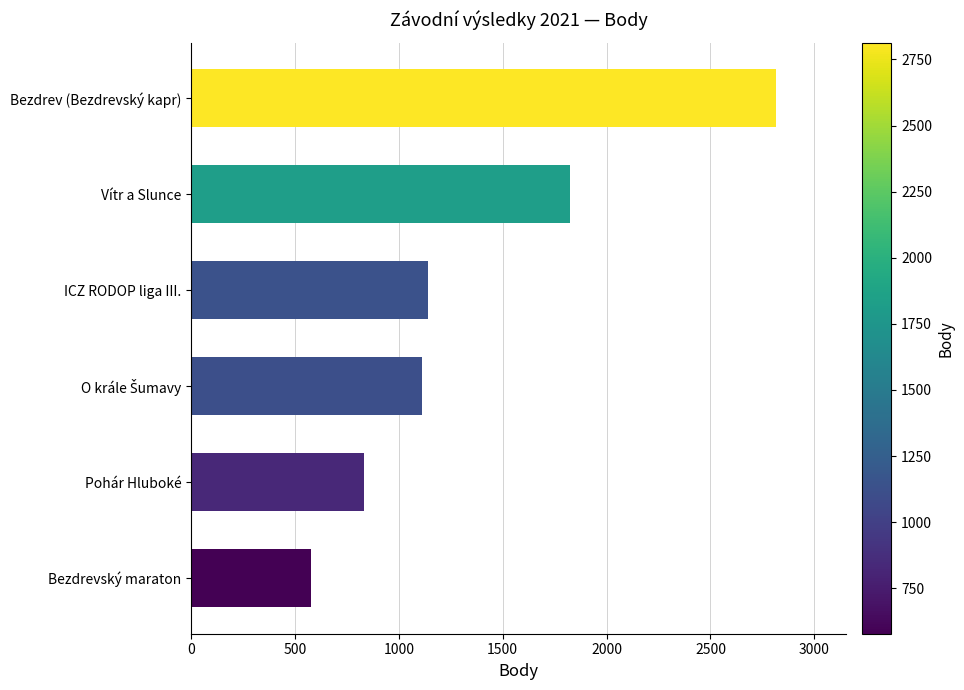

What is the maximum value shown in the chart?

2814